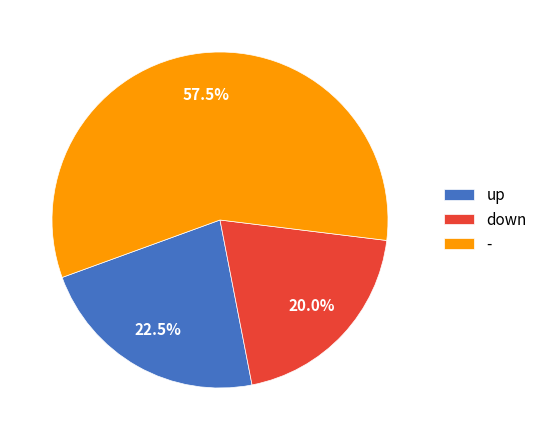

Which slice is the largest?

-